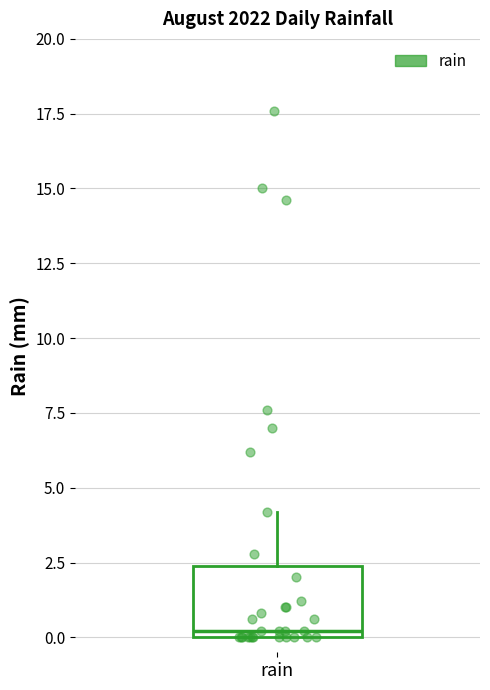

Where is the lower edge of the box for rain on the y-axis? The values are not printed on the chart, so give them approximately, as read against the axis.

0.0